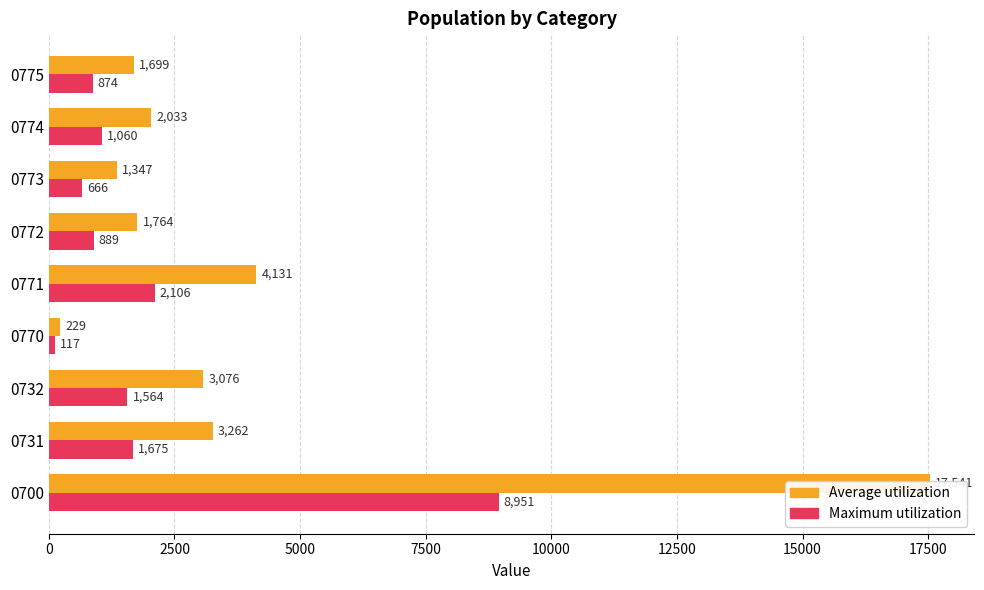

How many series are shown in this chart?

2